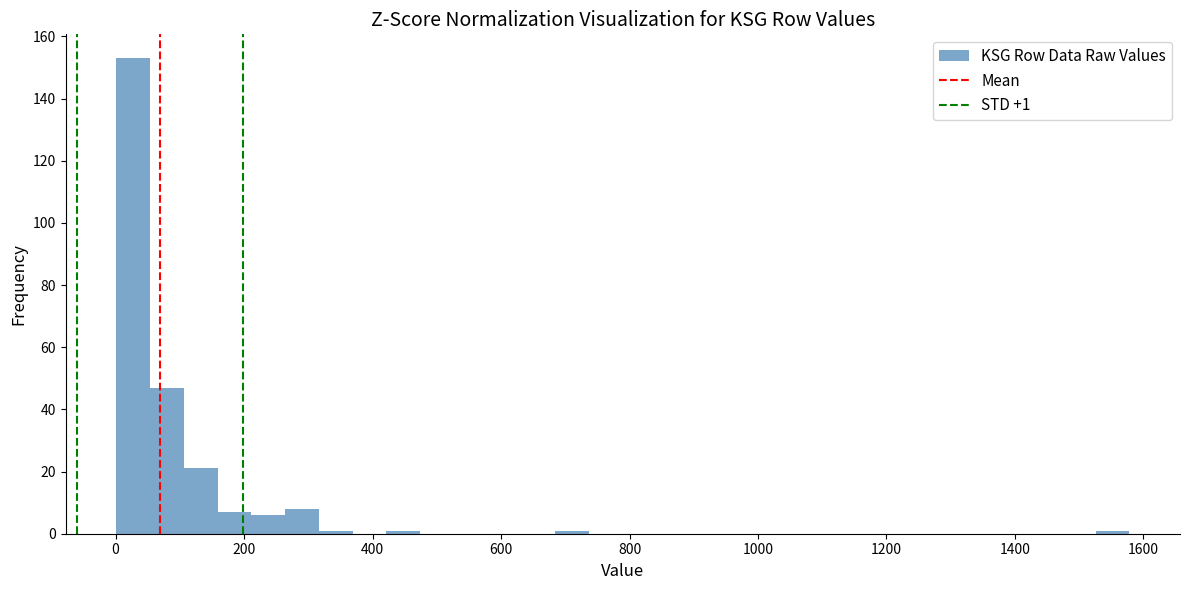

Read against the x-axis, roughly where is the centre of the tallest bar?

20